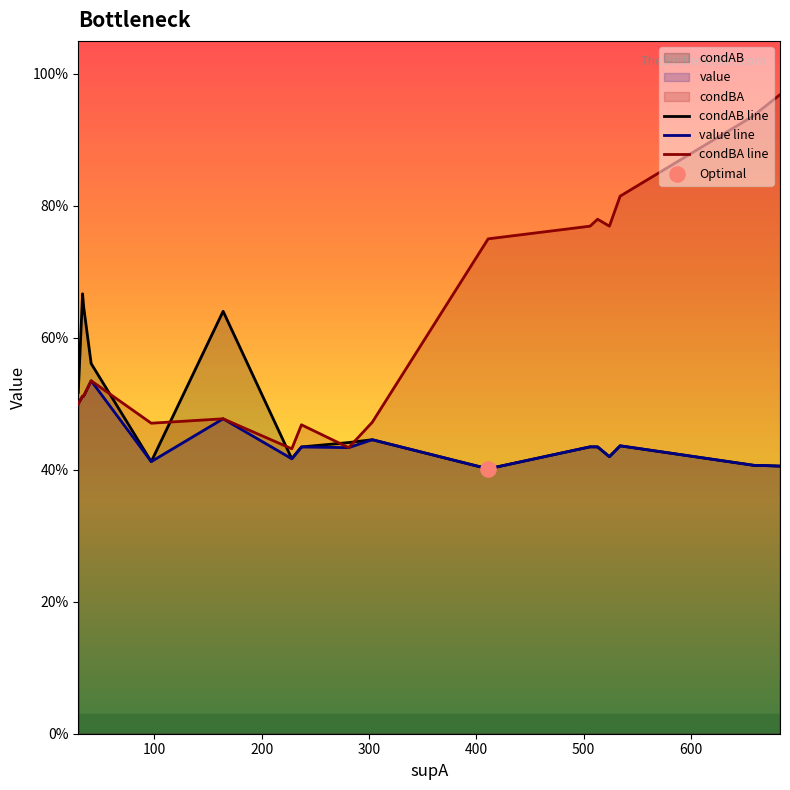

At how many categories does at least one series exceed 0?

18